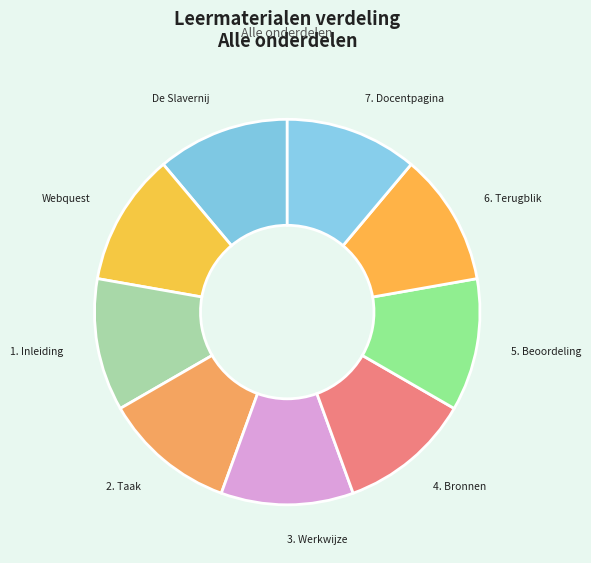

How many segments does this pie chart have?

9